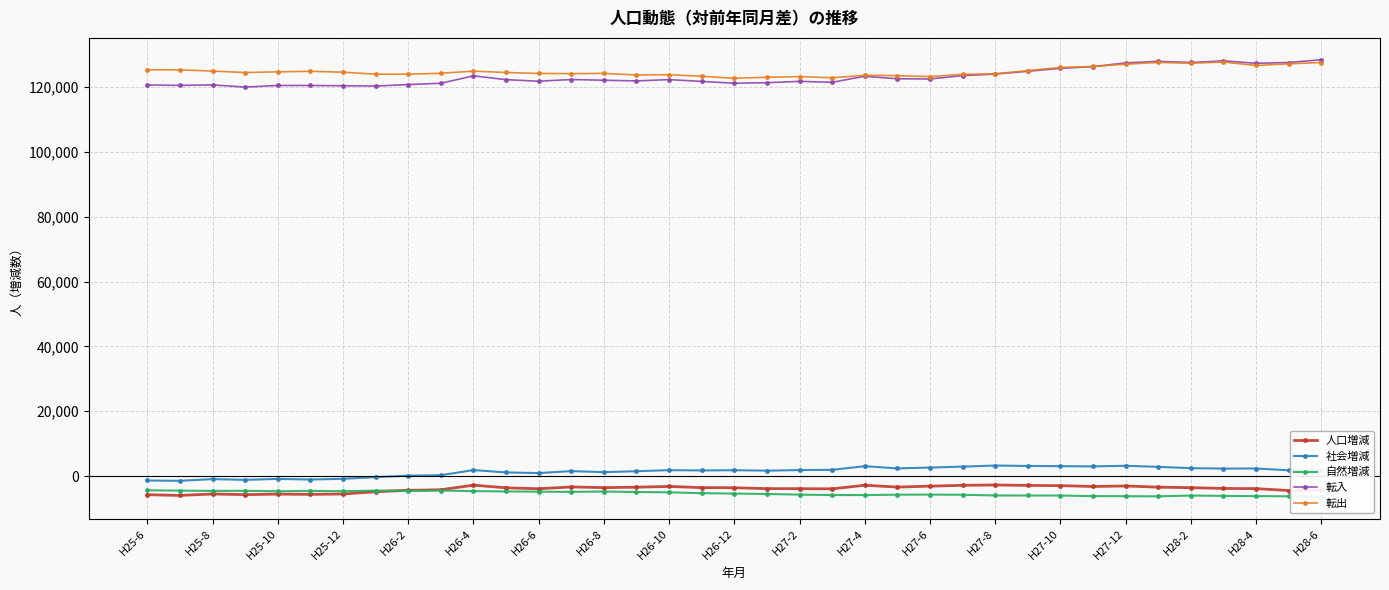

What is the sum of all 社会増減 values?

51097